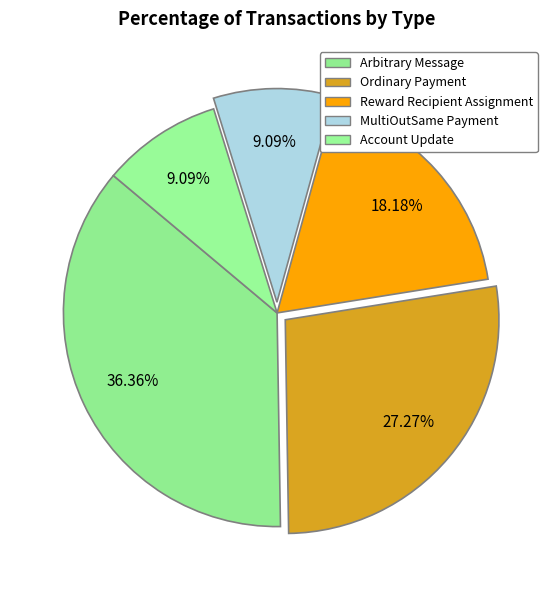

To the nearest percent, what percentage of the pie is Reward Recipient Assignment?

18%